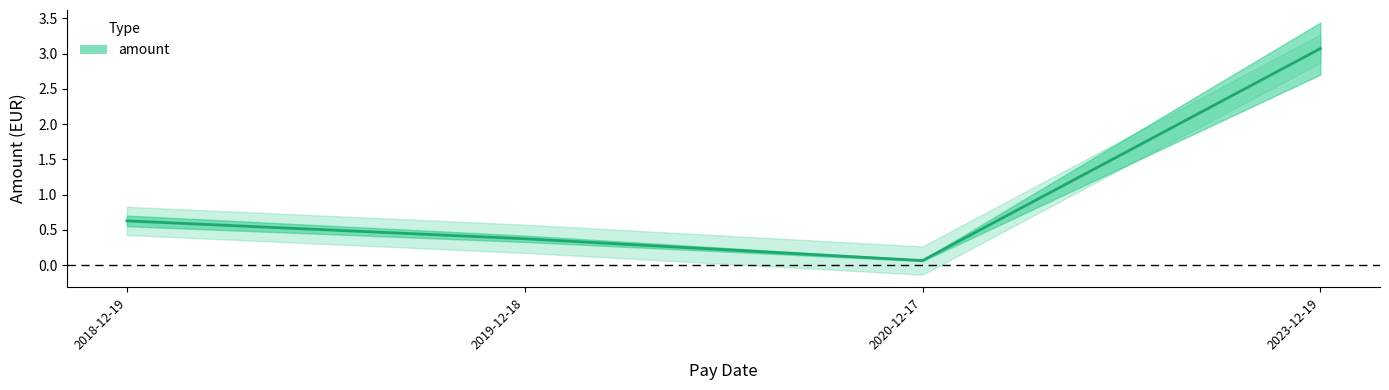

Which label corresponds to the smallest value in the chart?

2020-12-17